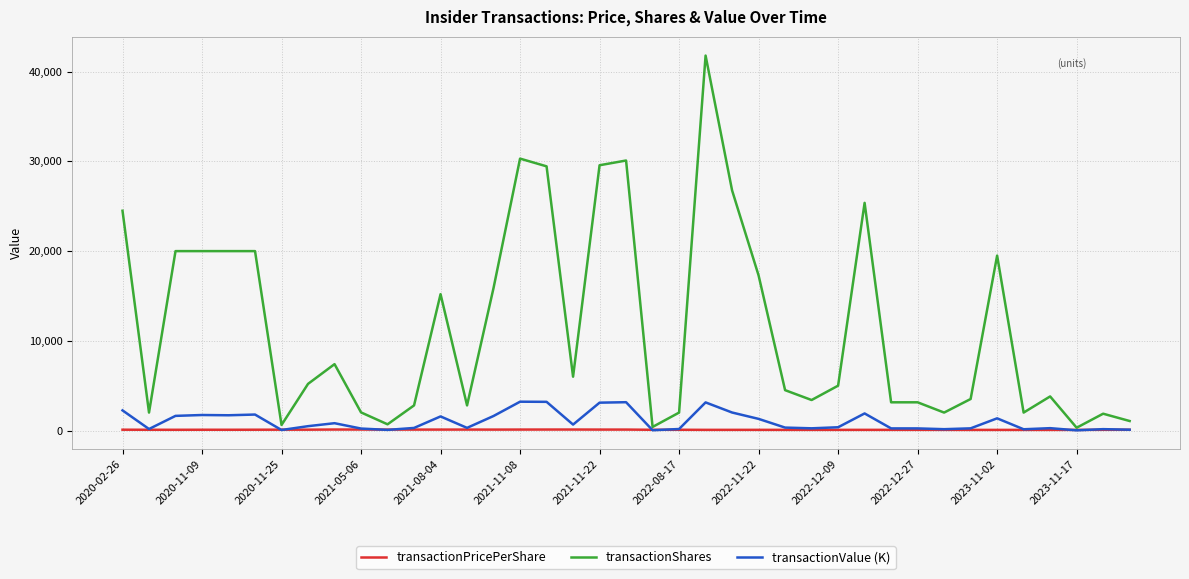

What is the highest value of the transactionValue (K) series?

3212.9